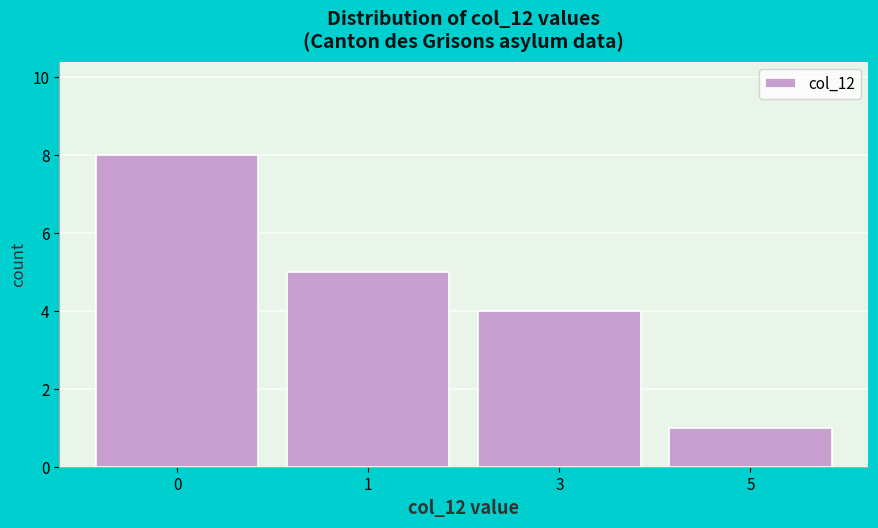

Reading left to right, list all the values displayed in this chart.

8	5	4	1